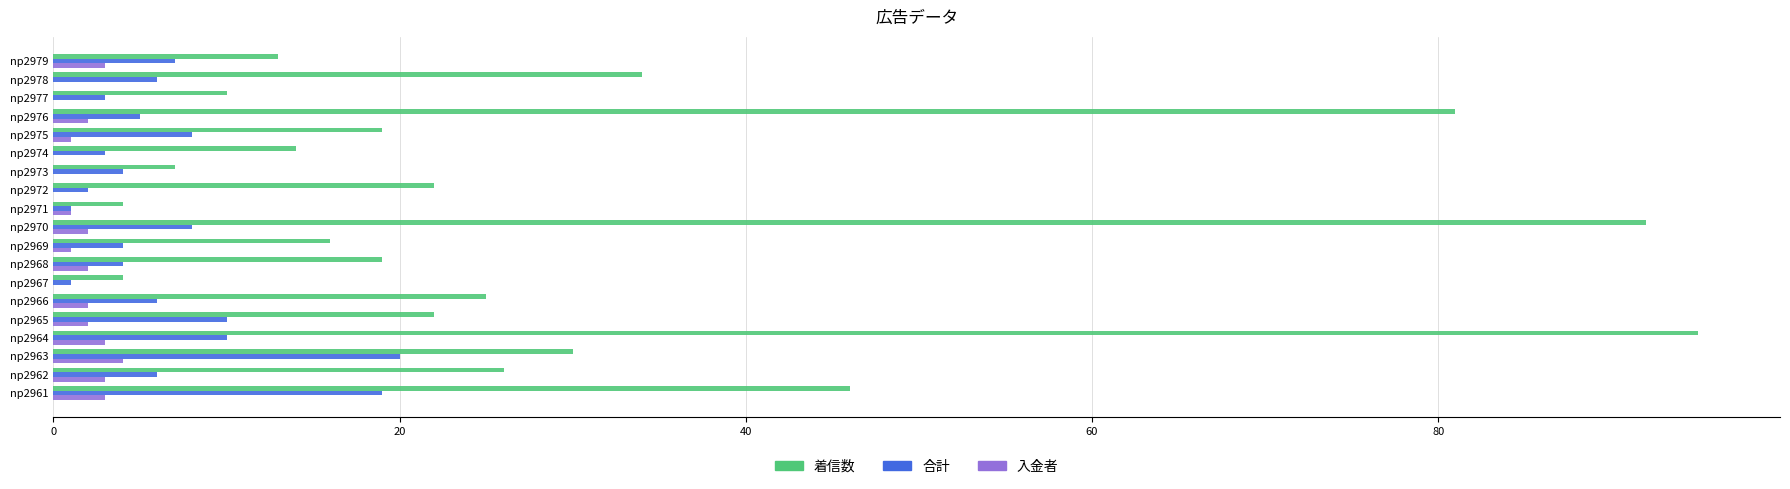

At which label is 着信数 closest to 49?

np2961